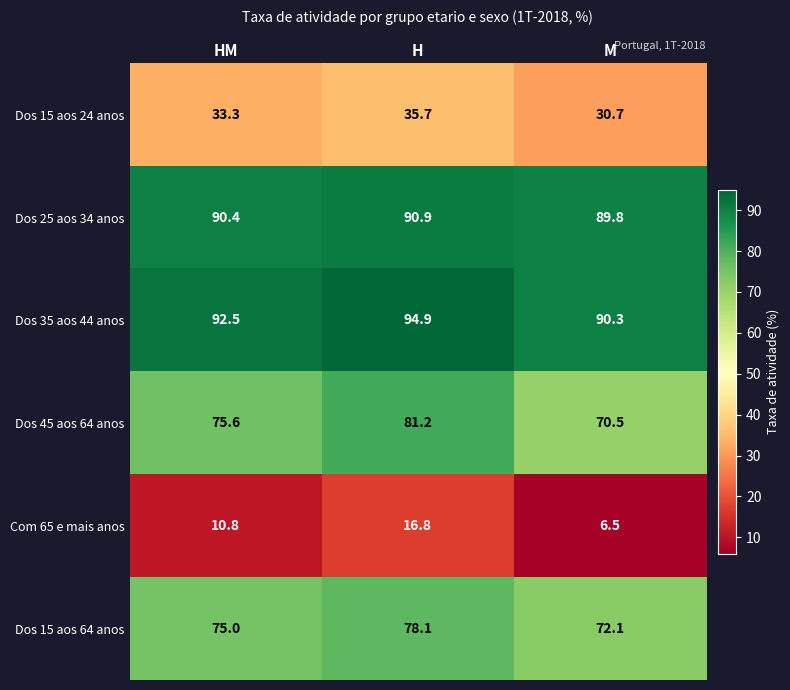

Is it true that Com 65 e mais anos equals 28.3 at H?

False